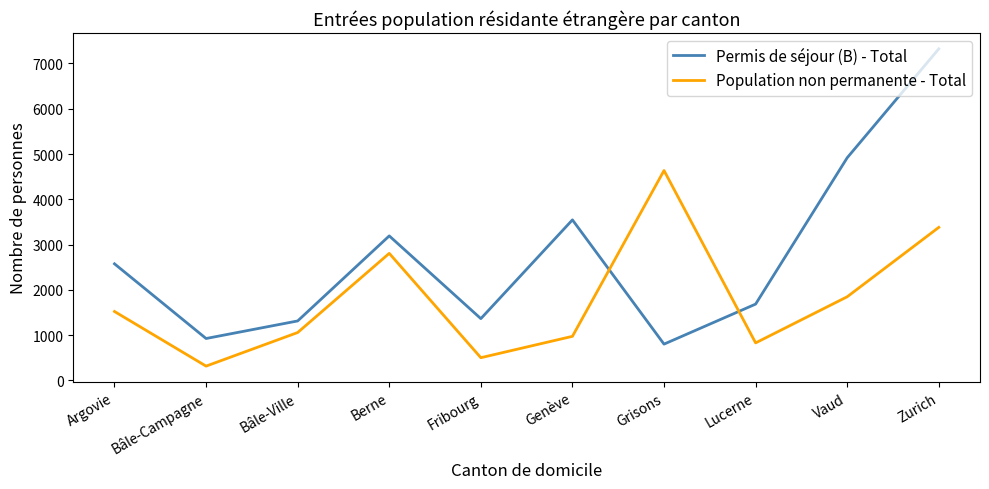

What is the difference between the maximum and minimum values in the Permis de séjour (B) - Total series?

6523